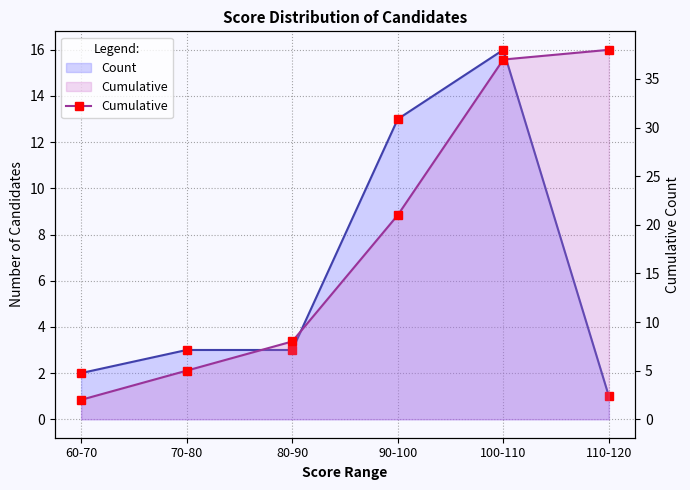

Count the number of values greater than 21.

2